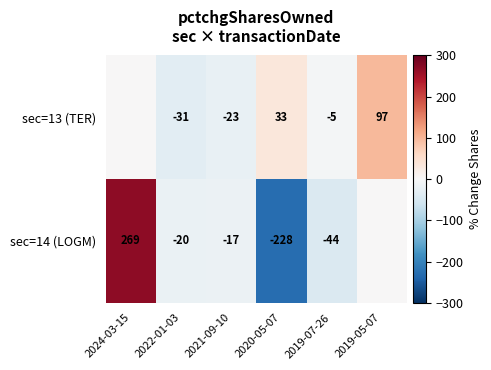

The value of sec=14 (LOGM) at 2024-03-15 is 64. True or false?

False